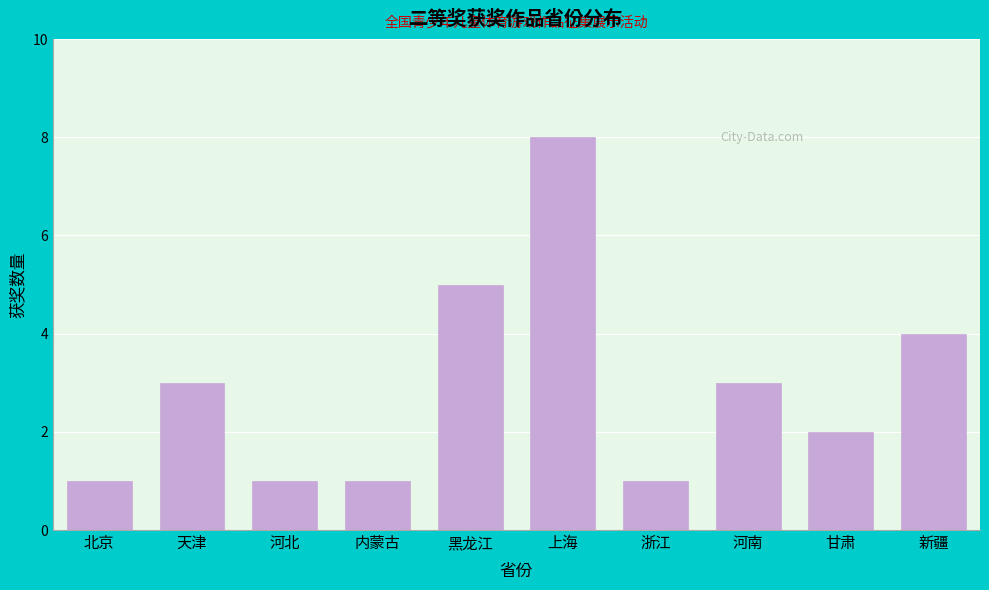

Reading left to right, what are all the values shown in this chart?

北京=1	天津=3	河北=1	内蒙古=1	黑龙江=5	上海=8	浙江=1	河南=3	甘肃=2	新疆=4